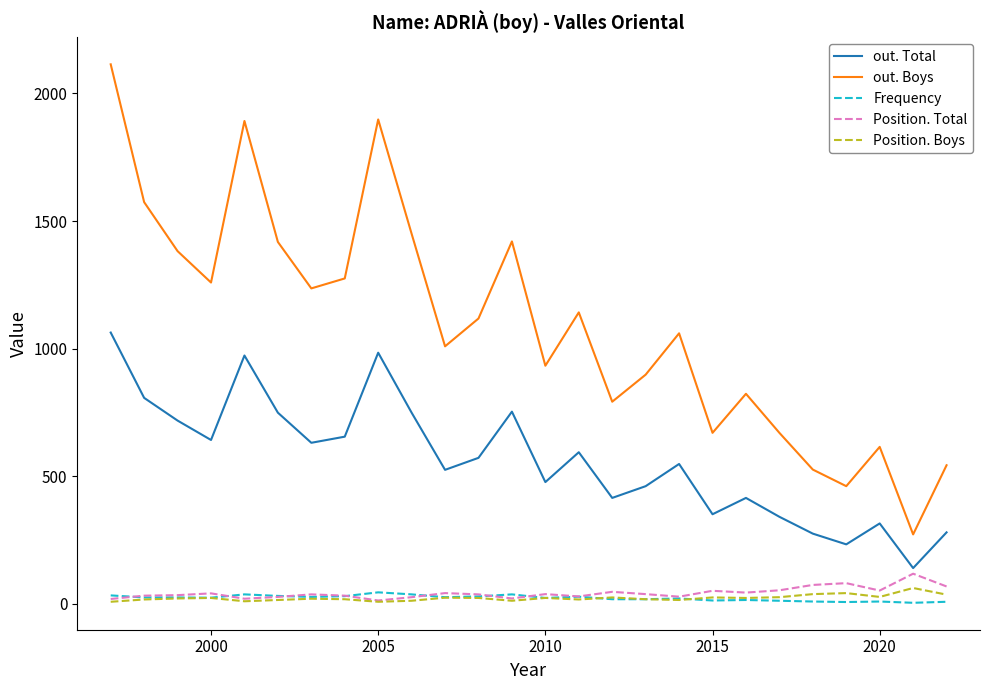

Count the number of categories in the chart.

26